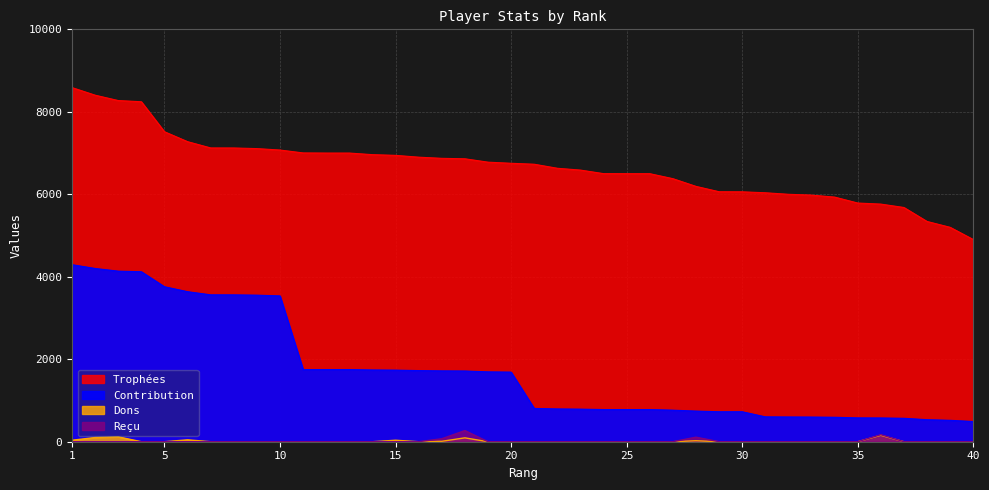

What is the maximum value shown in the chart?

8587